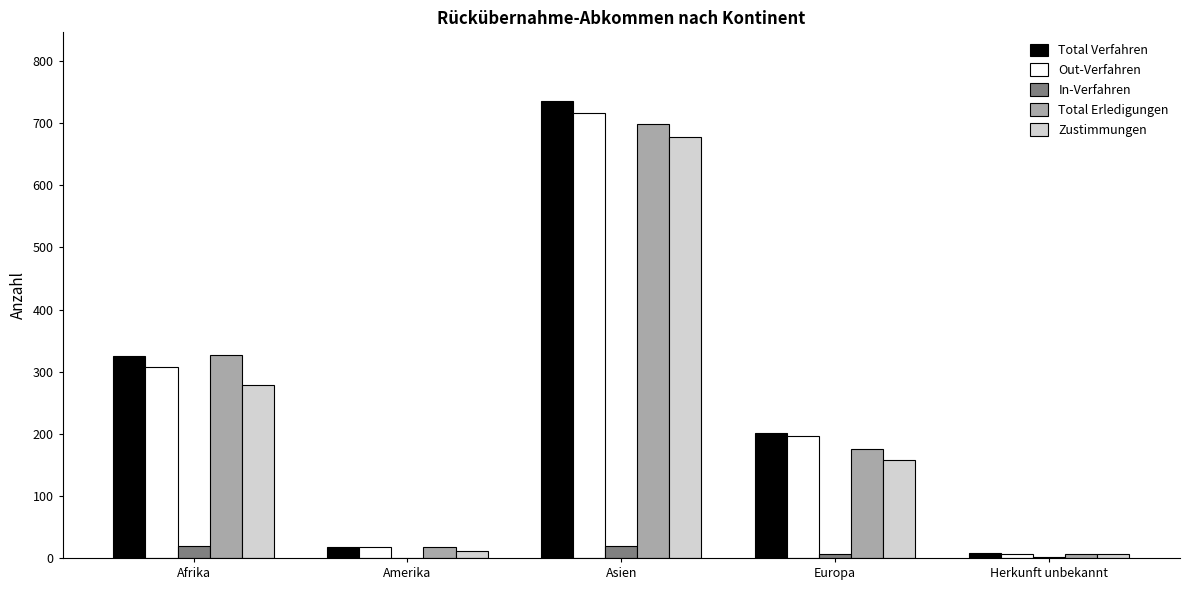

How many categories are shown in the chart?

5